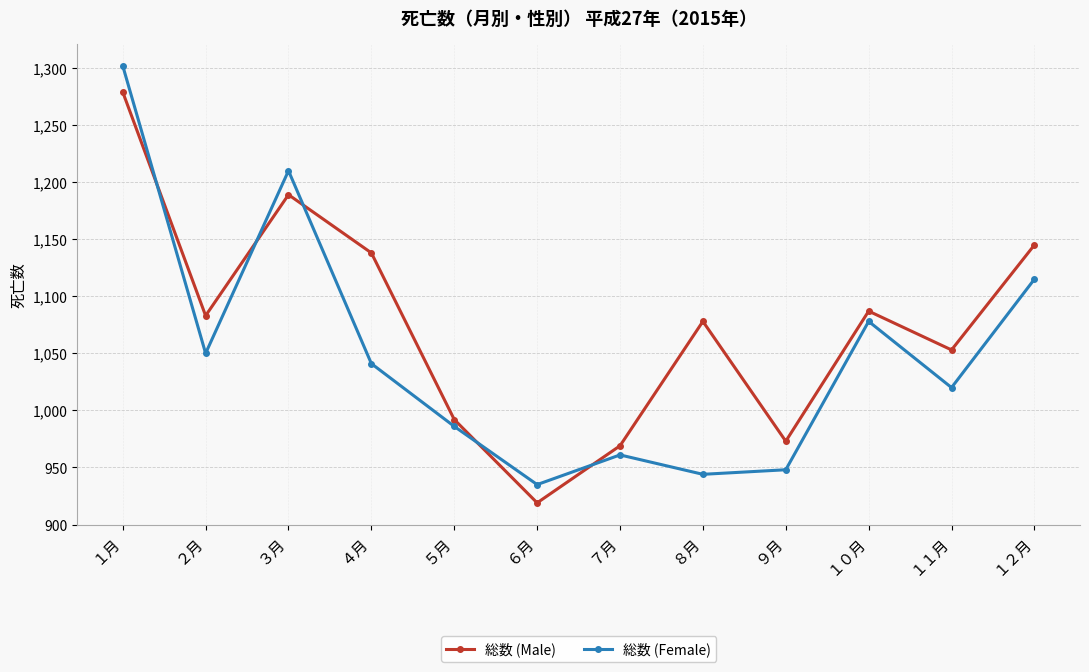

What is the spread (max minus min) of values at ５月?

6